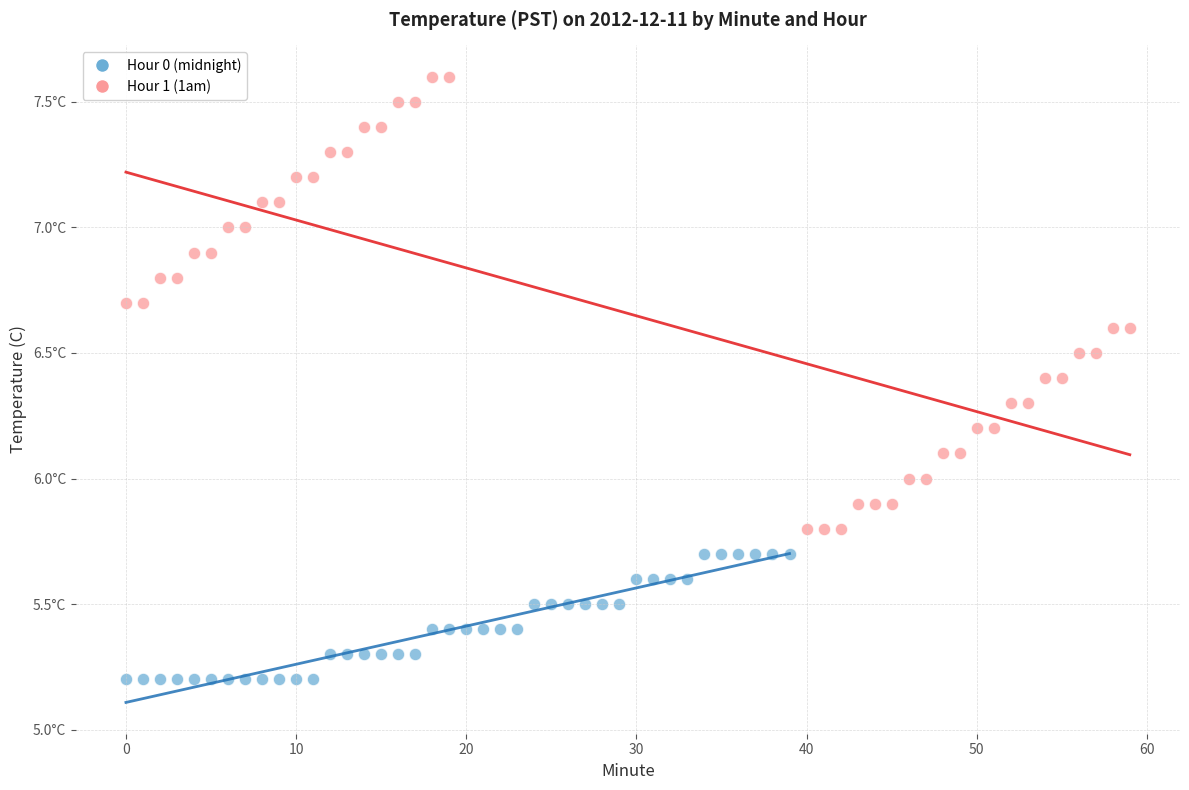

Which series reaches the maximum Y coordinate?

Hour 1 (1am)